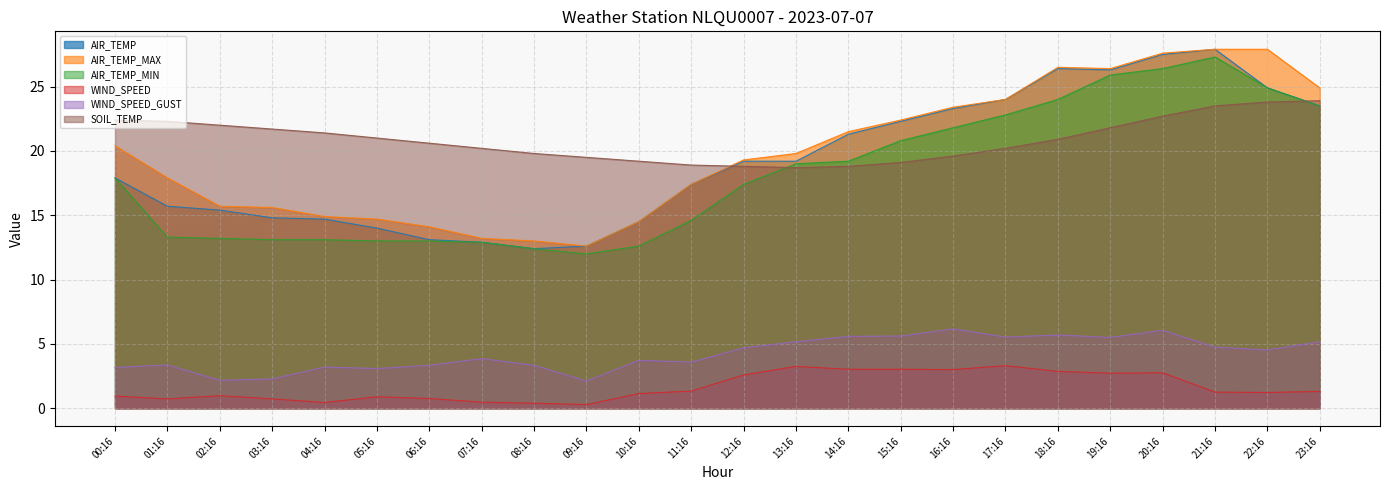

Does the chart display data point markers on the line(s)?

No